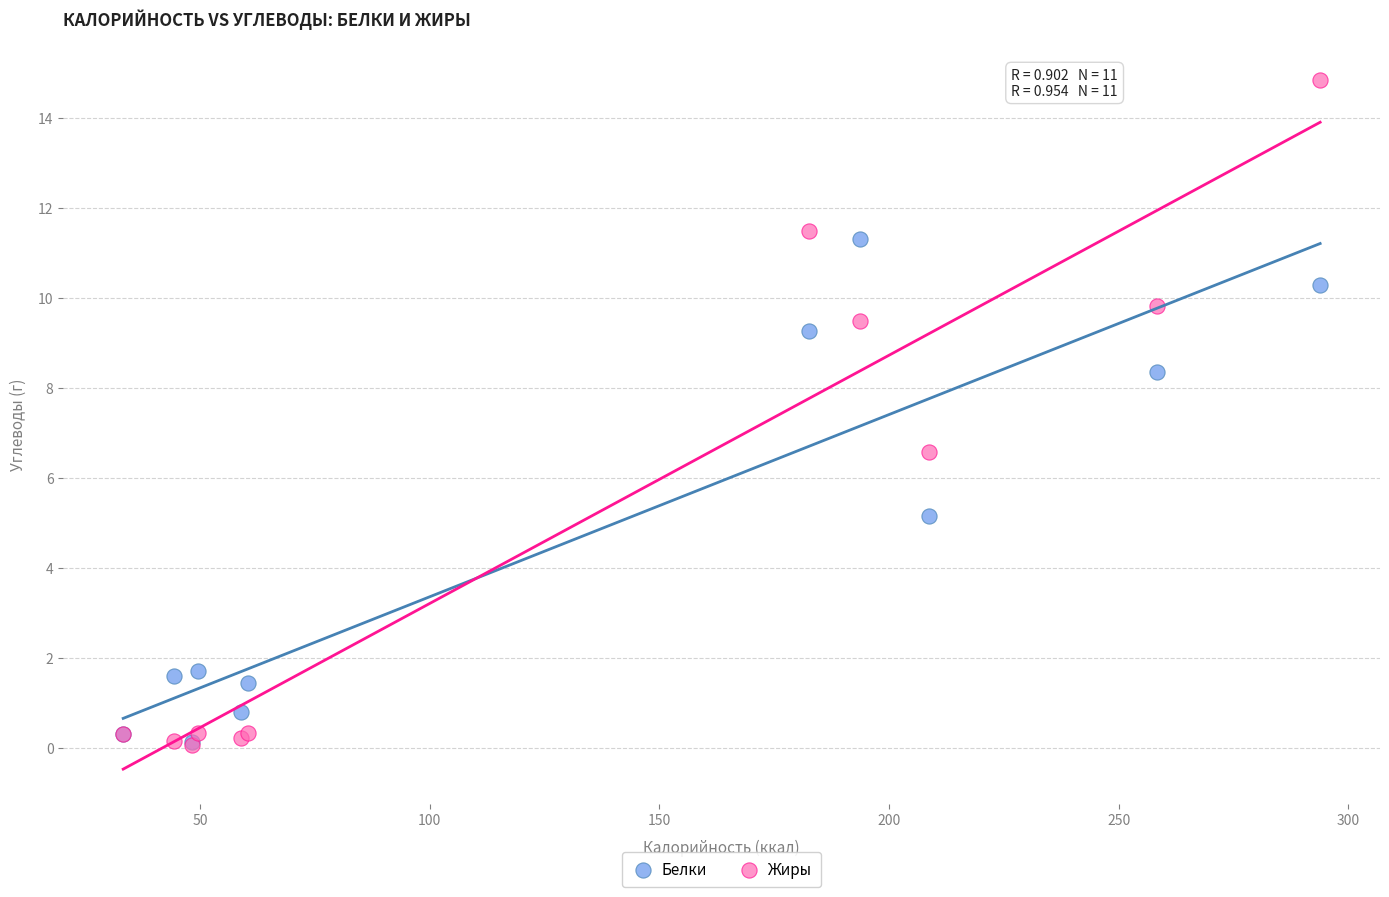

Which series has the largest Y range (max minus min)?

Жиры